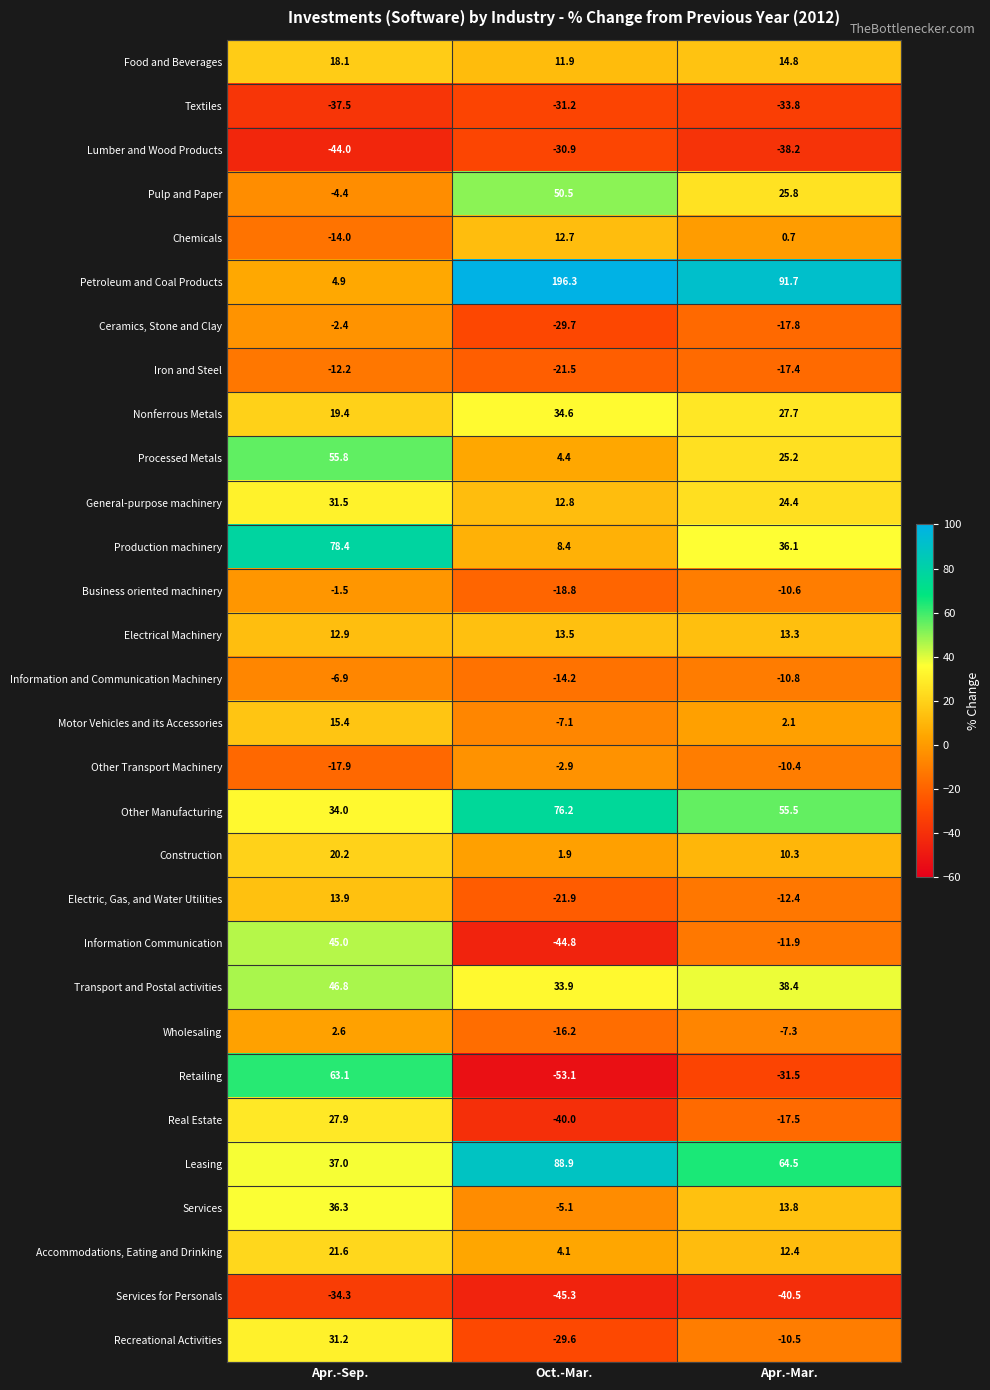

Which series has the widest spread of values?

Petroleum and Coal Products